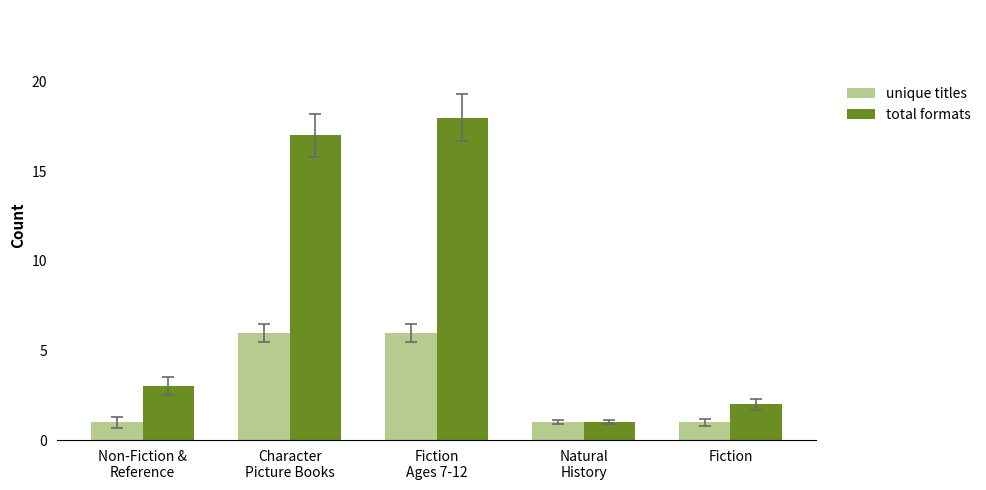

What is the label of the 3rd bar from the right?

Fiction
Ages 7-12